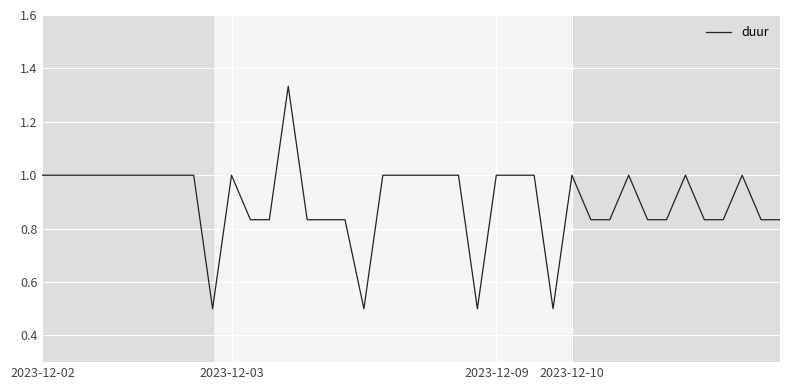

What is the minimum value shown in the chart?

0.5